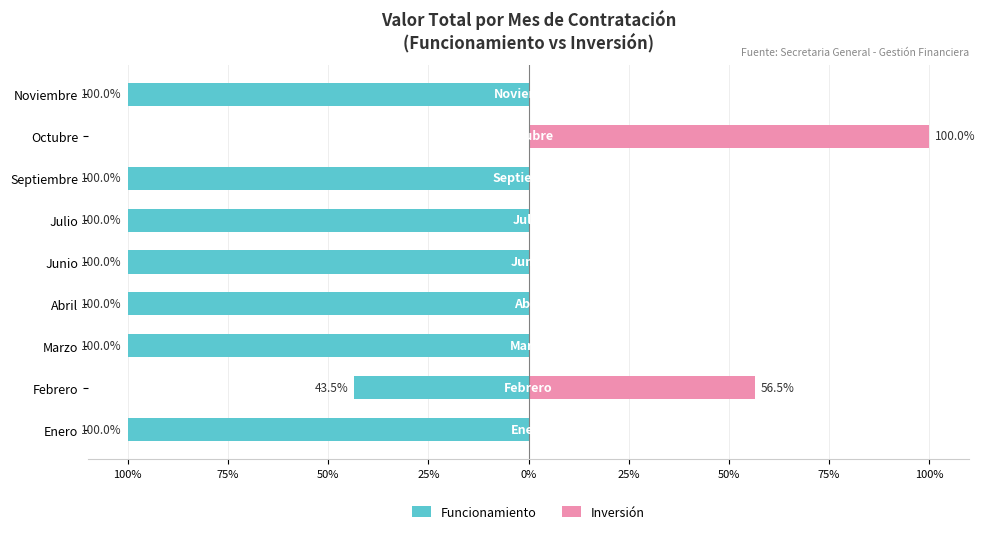

What is the maximum value for Inversión?

100.0